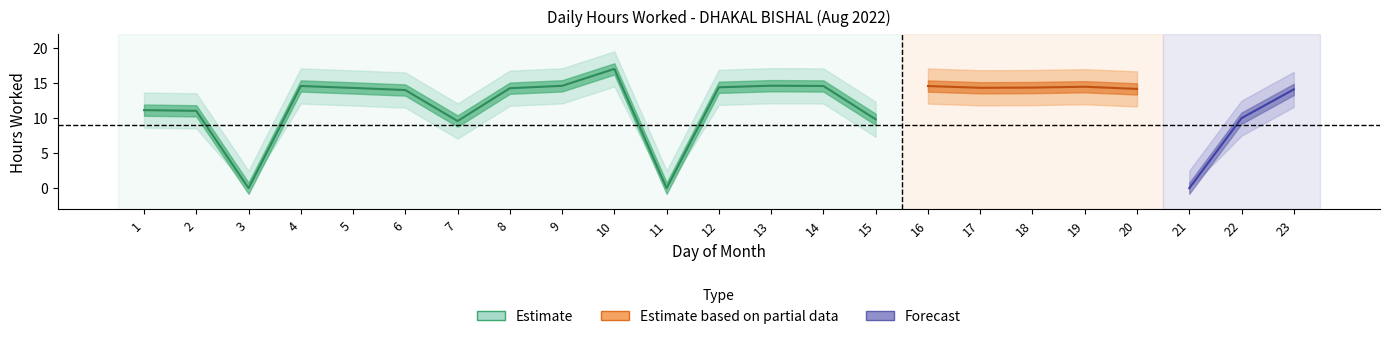

Count the number of categories in the chart.

23